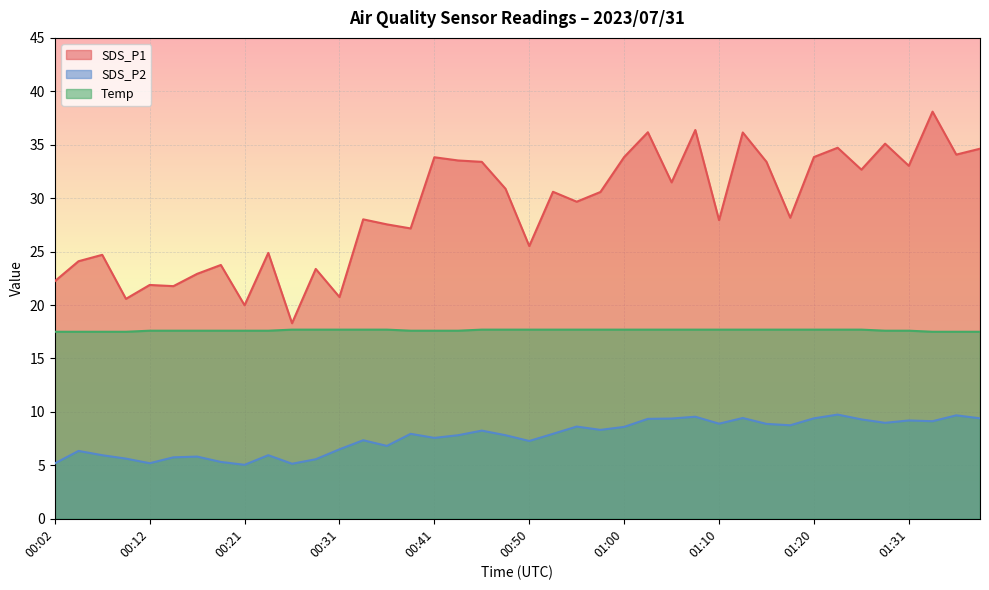

What is the sum of all SDS_P1 values?

1159.7